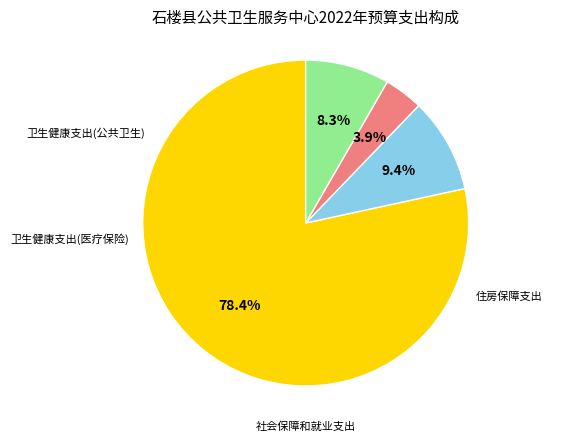

To the nearest percent, what percentage of the pie is 卫生健康支出(公共卫生)?

78%